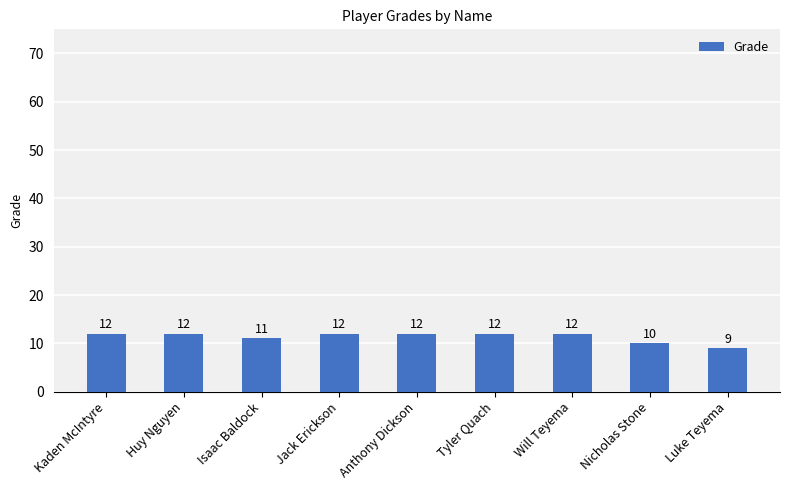

What is the change in value from Kaden McIntyre to Nicholas Stone?

-2